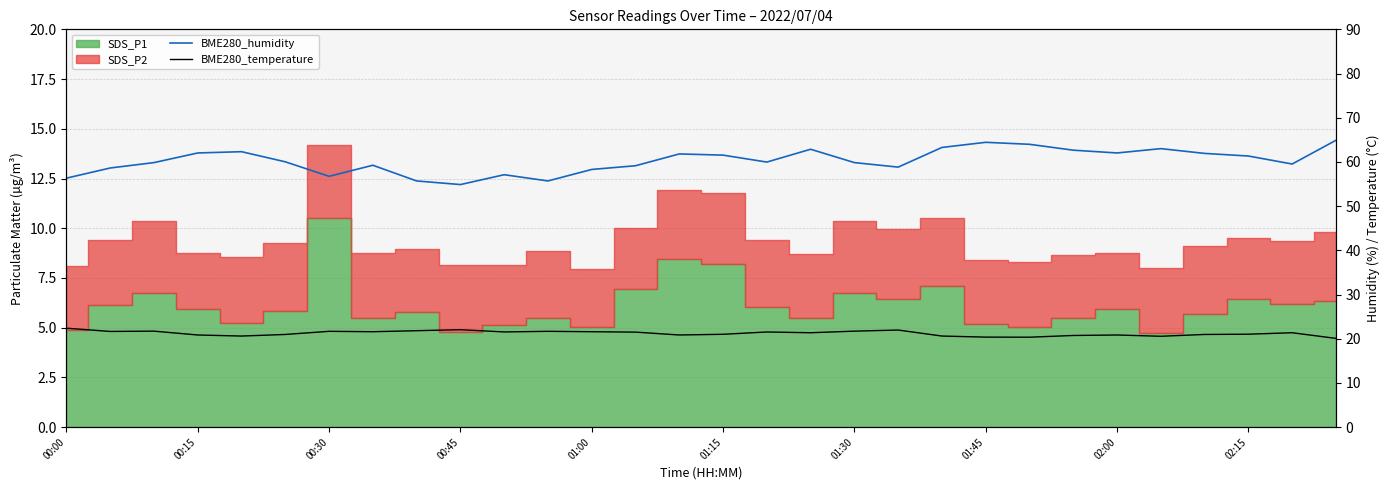

At which label does BME280_temperature first exceed 21?

00:00